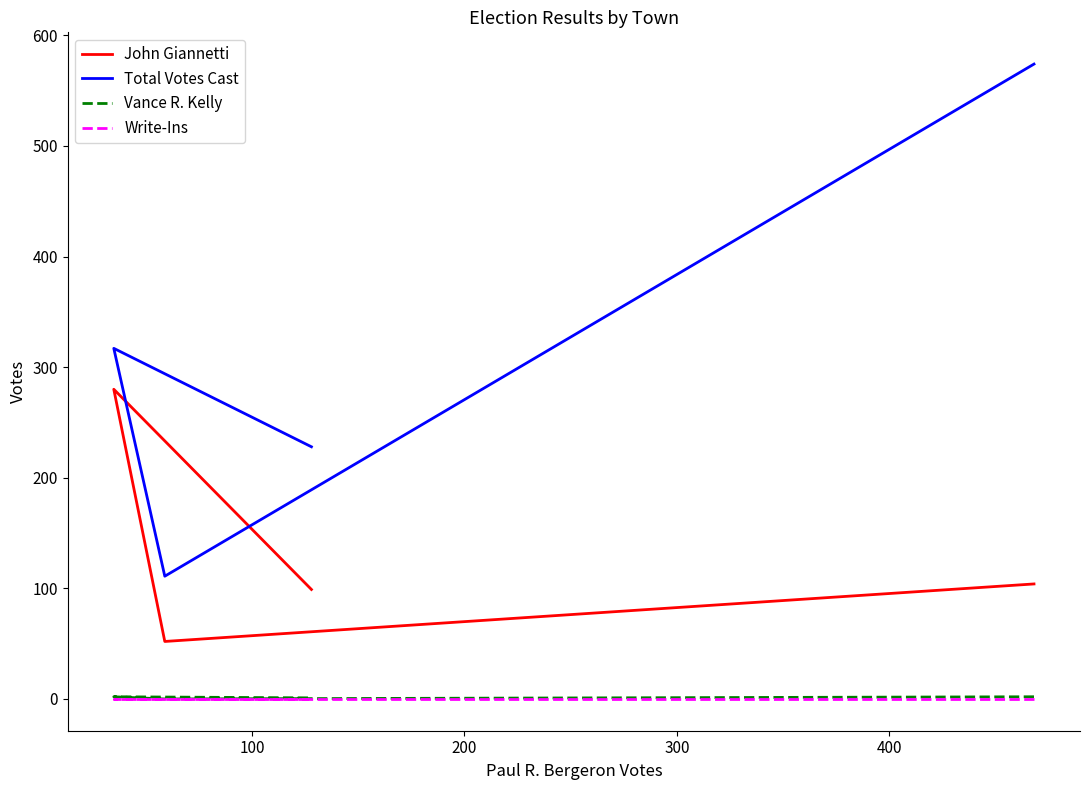

Is the value of Vance R. Kelly at 300 greater than the value of John Giannetti at 0?

No